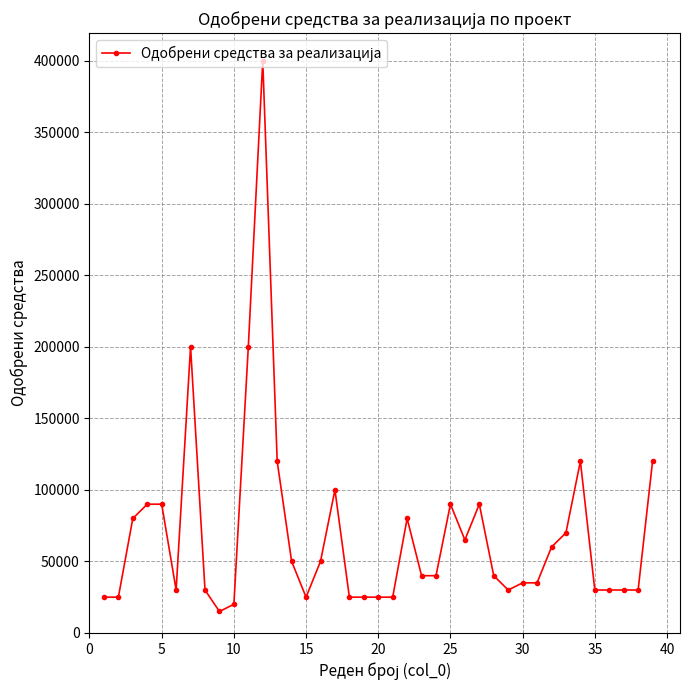

What is the smallest value displayed?

15000